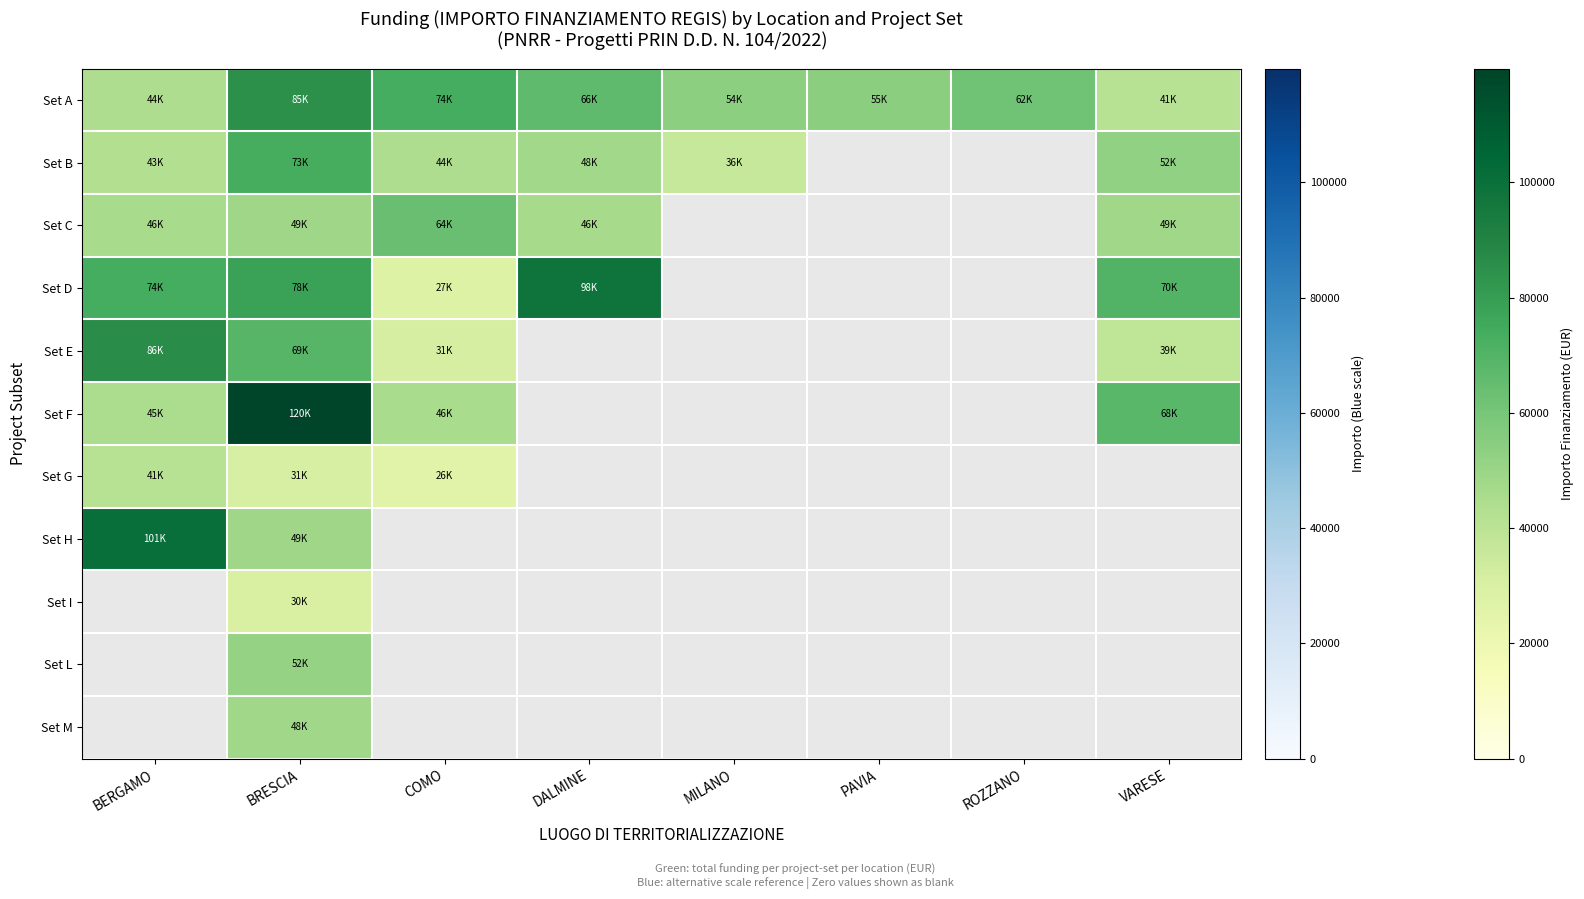

What is the sum of the Set A values at BRESCIA and ROZZANO?

147040.3